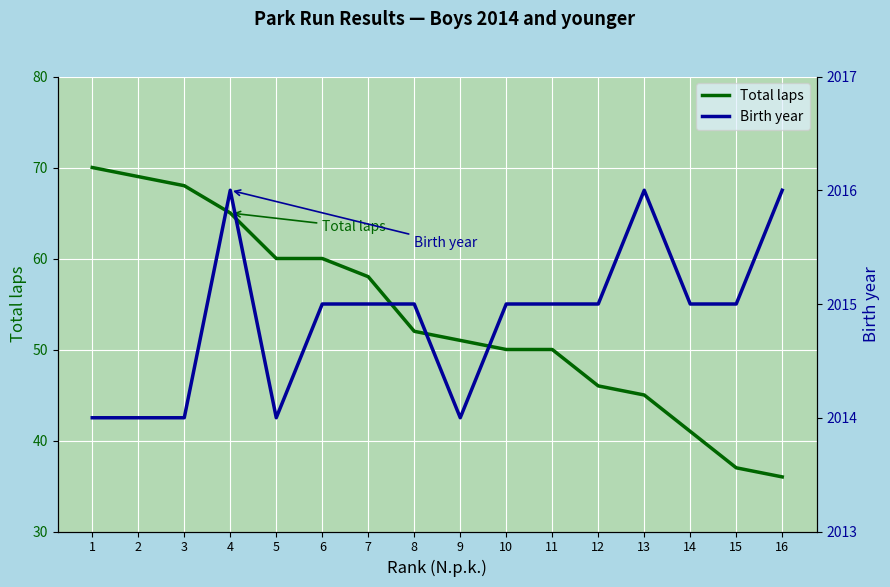

What is the value of the Total laps point at the 8th from the left?

52